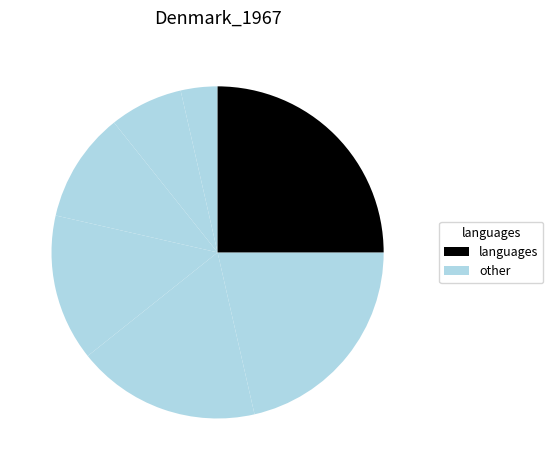

How many slices are in this pie chart?

7